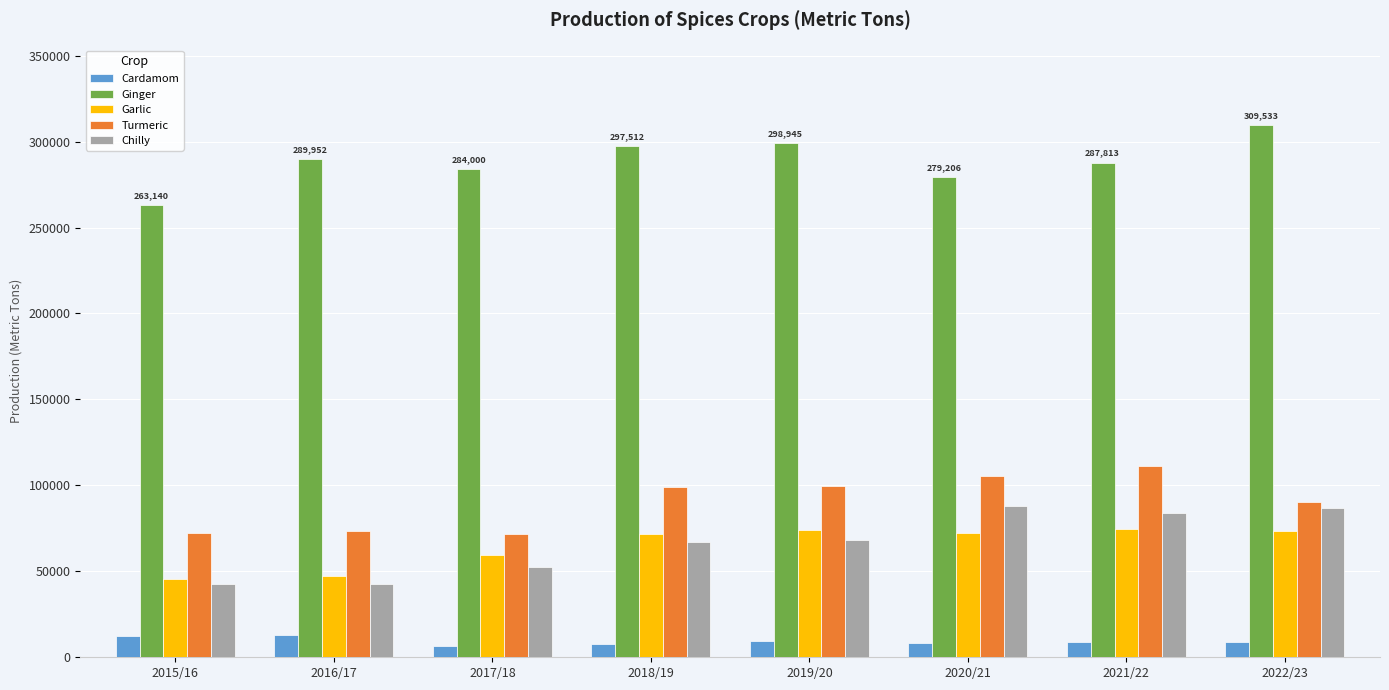

At which label is Turmeric closest to 91287?

2022/23